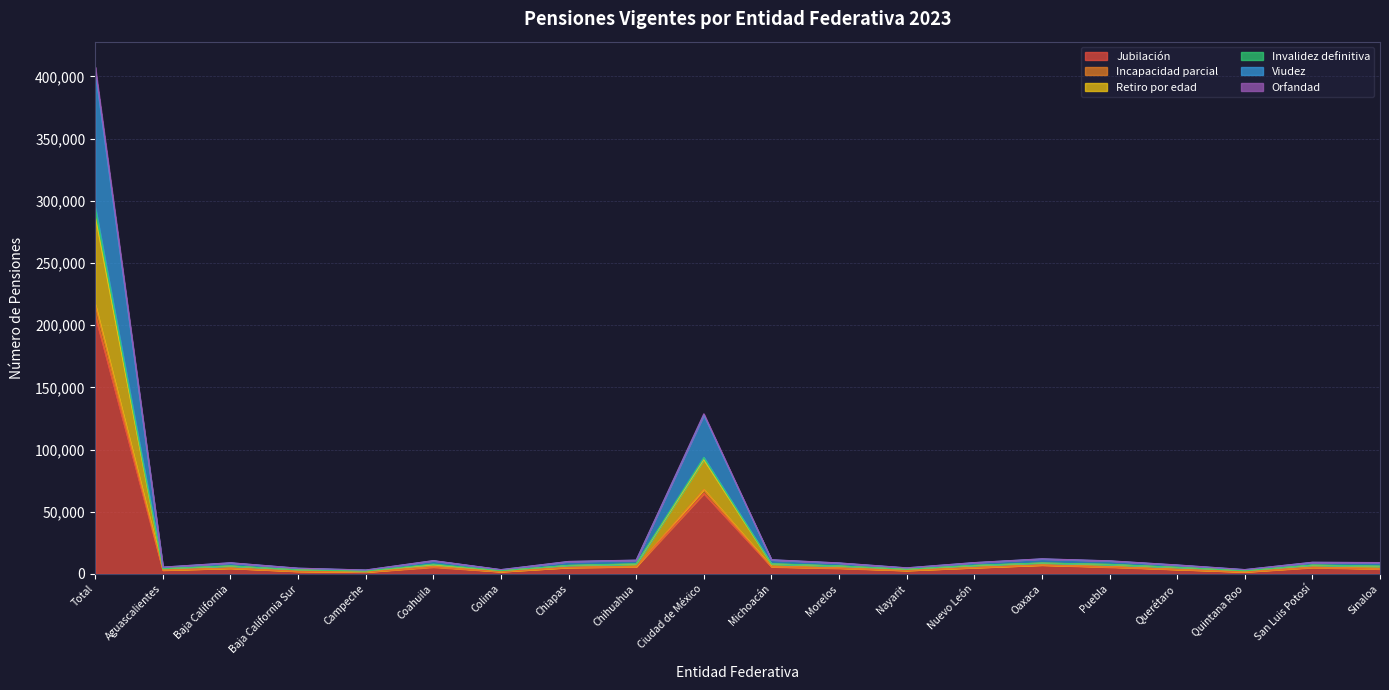

True or false: Viudez and Orfandad cross at least once.

False